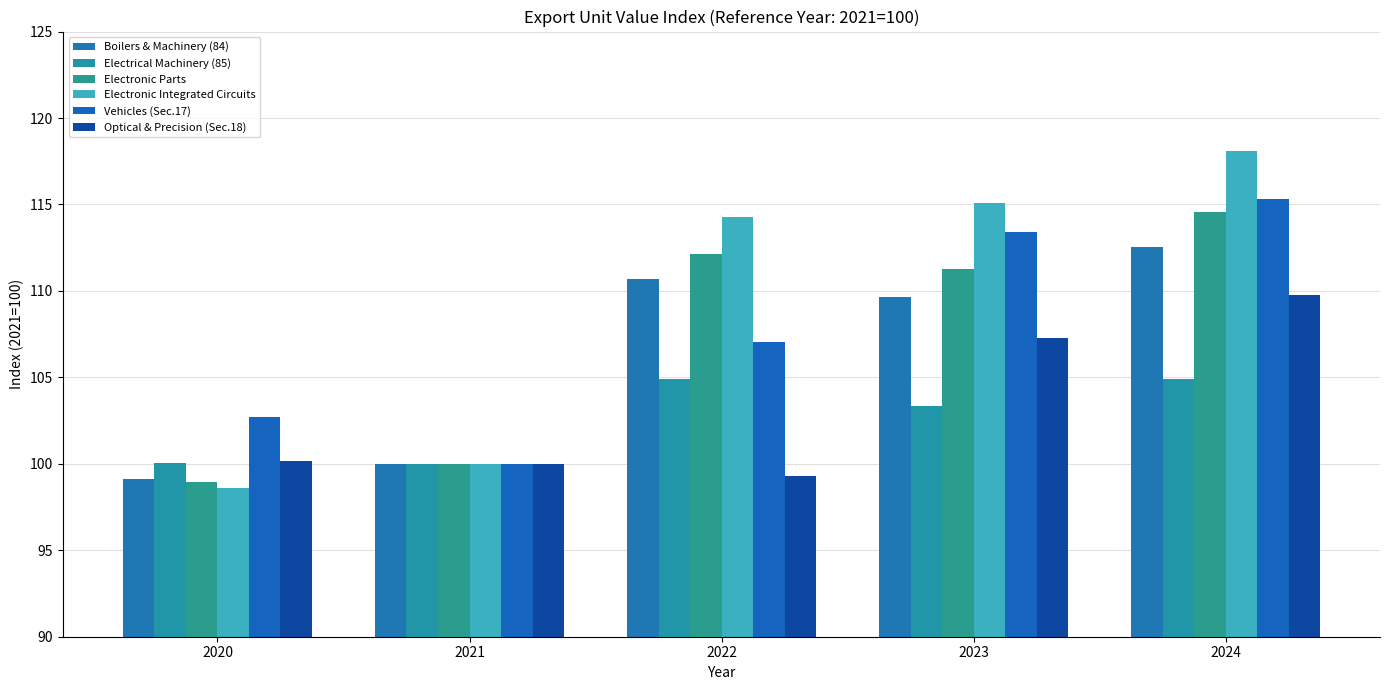

Which label corresponds to the largest value in the chart?

2024